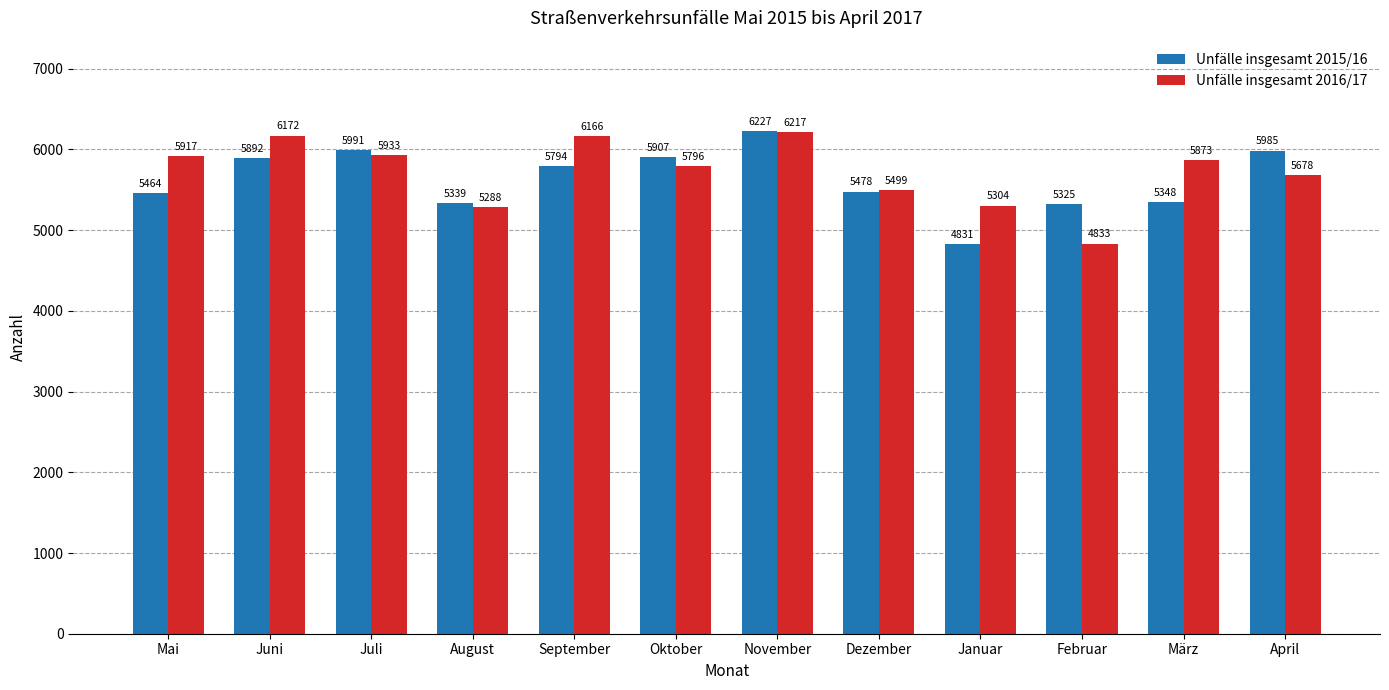

Are the bars horizontal?

No